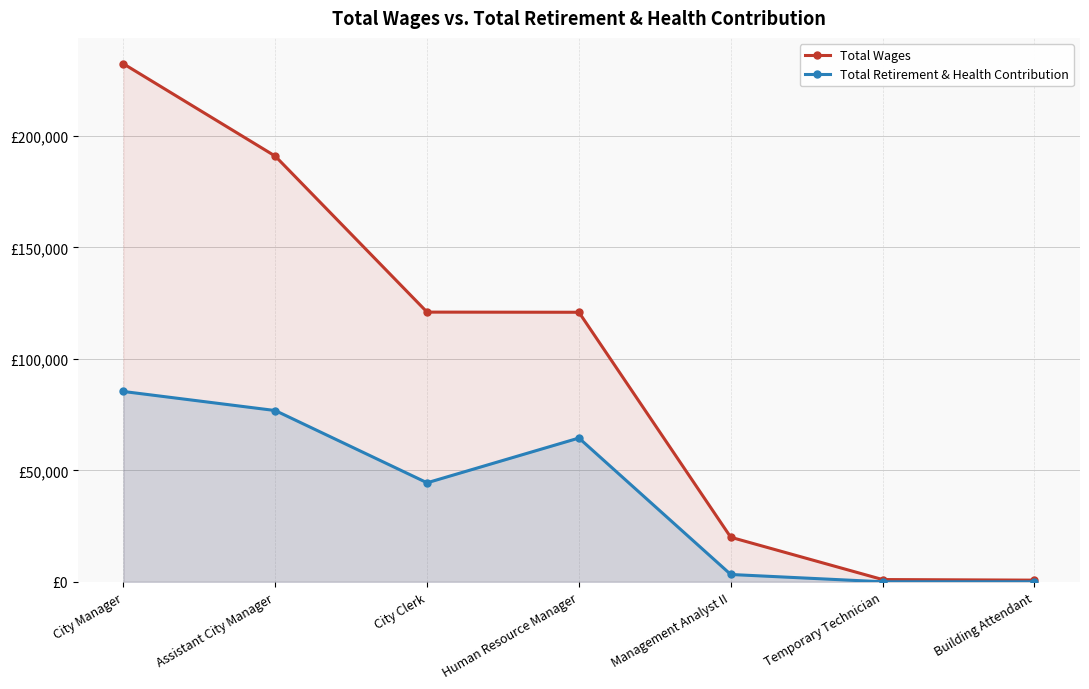

What are all the series names shown in the legend?

Total Wages, Total Retirement & Health Contribution